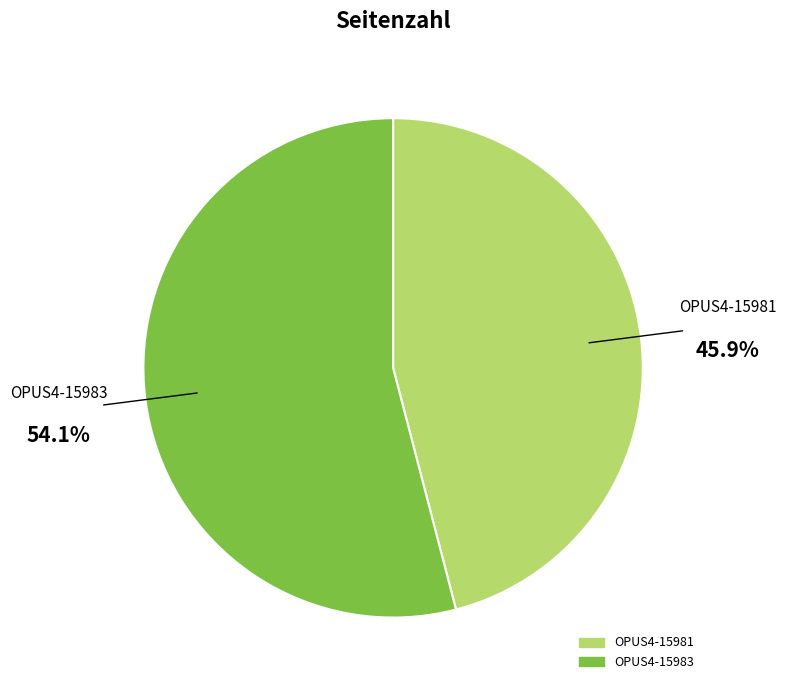

To the nearest percent, what percentage of the pie is OPUS4-15981?

46%